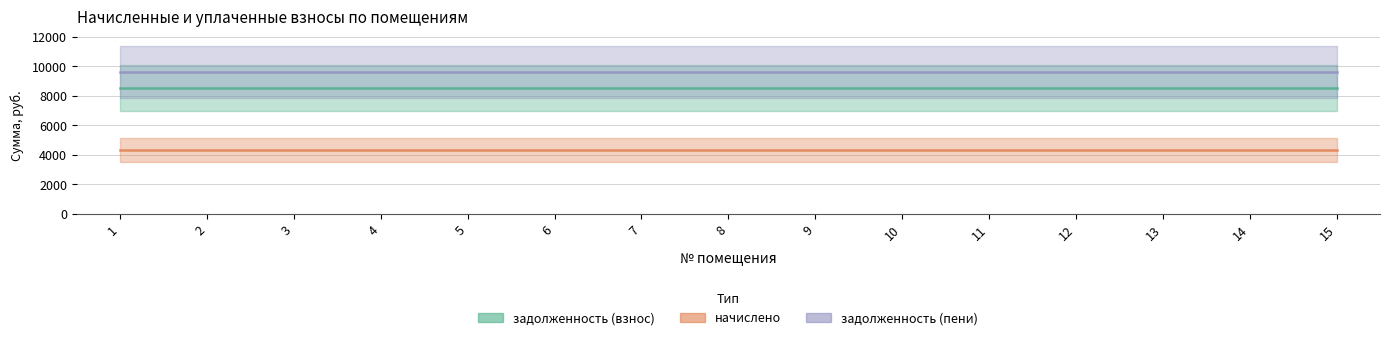

List the series in order of their peak value, lowest first.

начислено, задолженность (взнос), задолженность (пени)